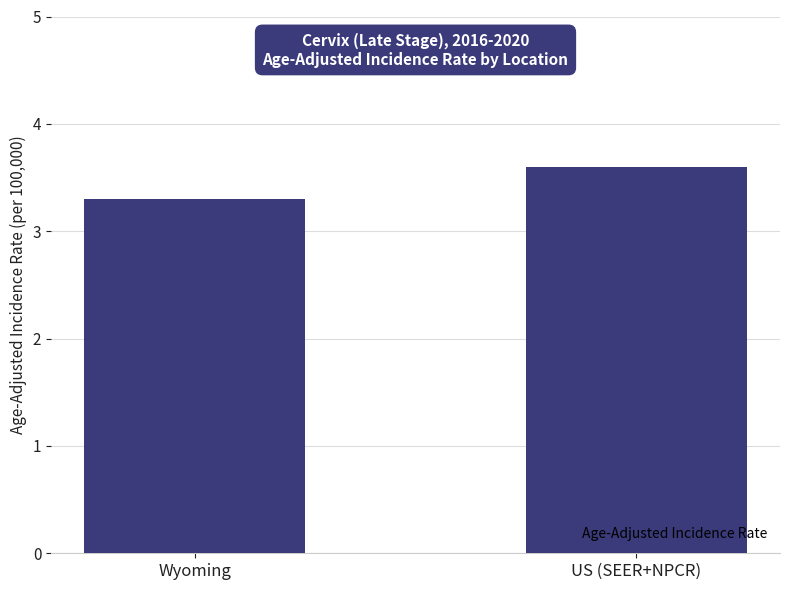

Reading left to right, what are all the values shown in this chart?

Wyoming=3.3	US (SEER+NPCR)=3.6